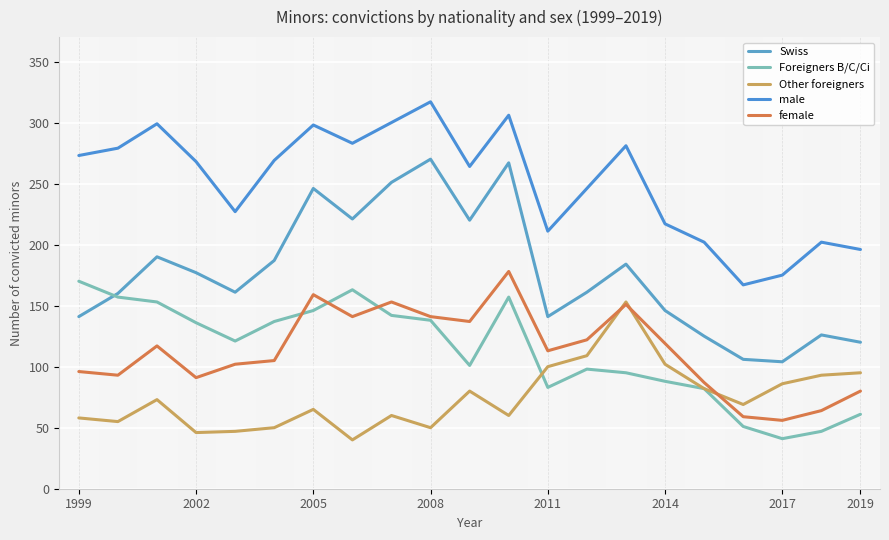

Reading left to right, what are all the values shown in this chart?

Swiss: 141	160	190	177	161	187	246	221	251	270	220	267	141	161	184	146	125	106	104	126	120
Foreigners B/C/Ci: 170	157	153	136	121	137	146	163	142	138	101	157	83	98	95	88	82	51	41	47	61
Other foreigners: 58	55	73	46	47	50	65	40	60	50	80	60	100	109	153	102	82	69	86	93	95
male: 273	279	299	268	227	269	298	283	300	317	264	306	211	246	281	217	202	167	175	202	196
female: 96	93	117	91	102	105	159	141	153	141	137	178	113	122	151	119	87	59	56	64	80